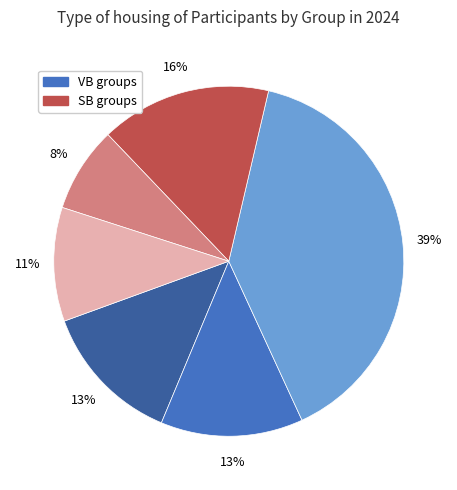

Is there any slice that represents more than half of the pie?

No